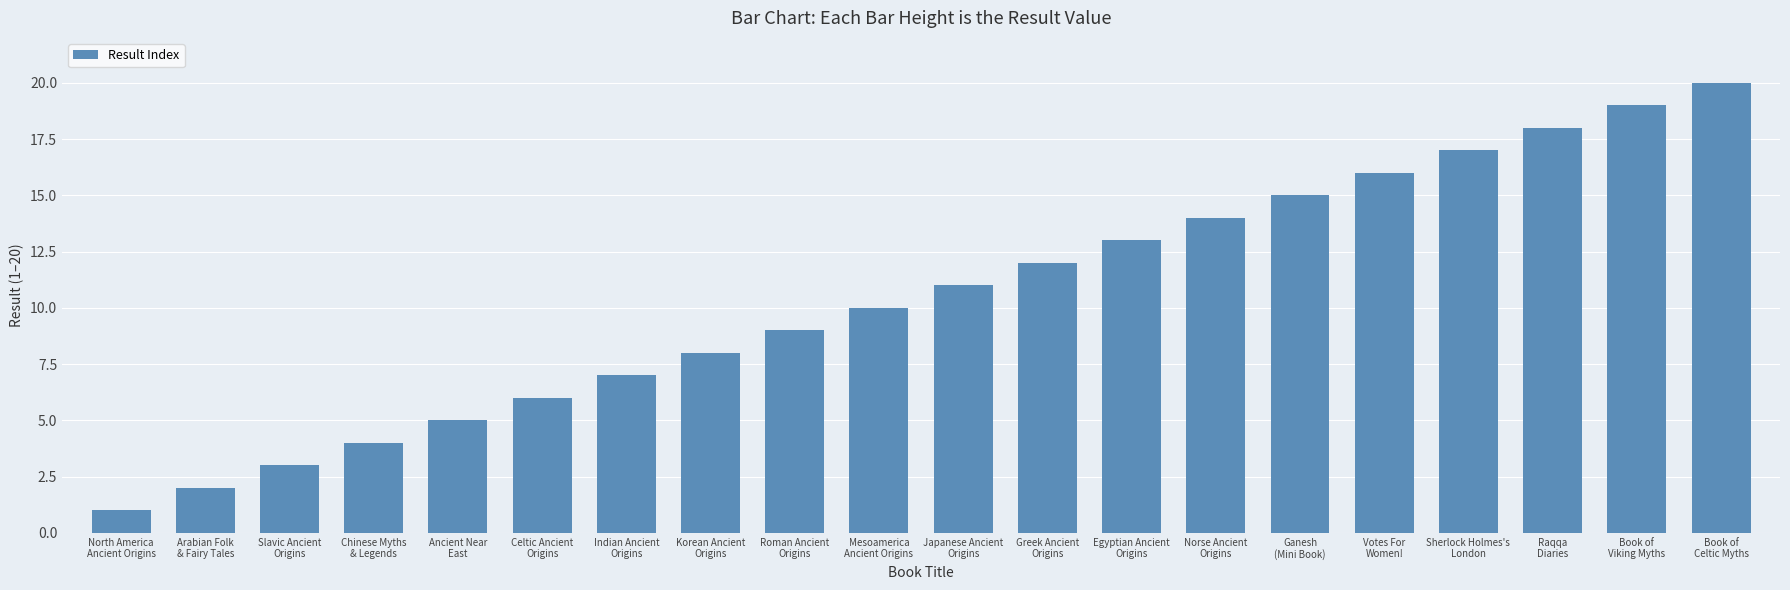

Rank the categories by value from highest to lowest.

Book of
Celtic Myths, Book of
Viking Myths, Raqqa
Diaries, Sherlock Holmes's
London, Votes For
Women!, Ganesh
(Mini Book), Norse Ancient
Origins, Egyptian Ancient
Origins, Greek Ancient
Origins, Japanese Ancient
Origins, Mesoamerica
Ancient Origins, Roman Ancient
Origins, Korean Ancient
Origins, Indian Ancient
Origins, Celtic Ancient
Origins, Ancient Near
East, Chinese Myths
& Legends, Slavic Ancient
Origins, Arabian Folk
& Fairy Tales, North America
Ancient Origins